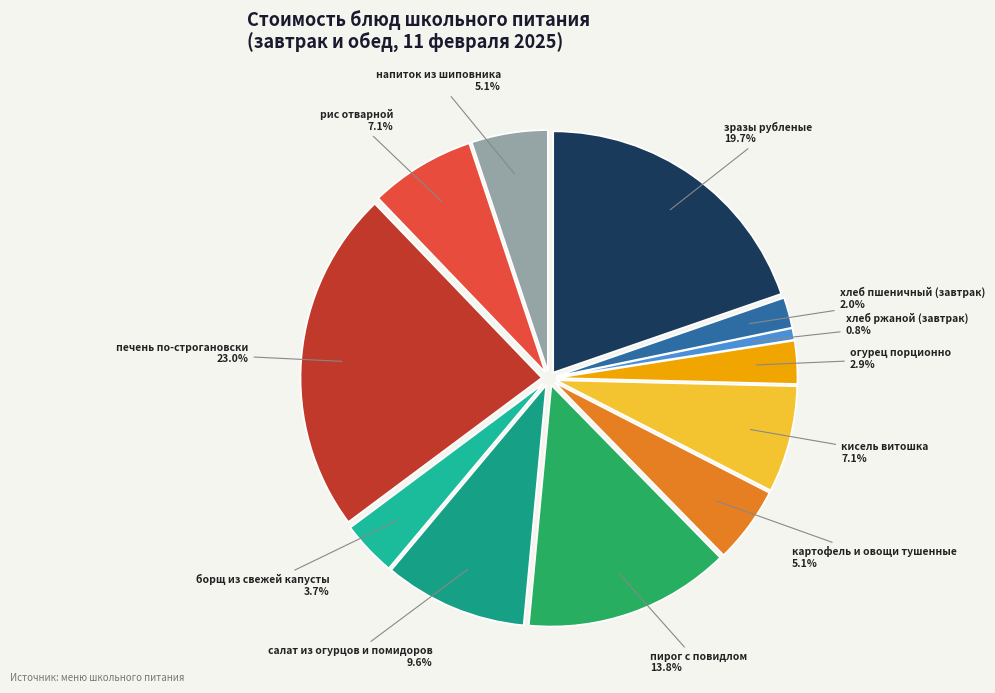

Which category has the smallest portion of the pie?

хлеб ржаной (завтрак)